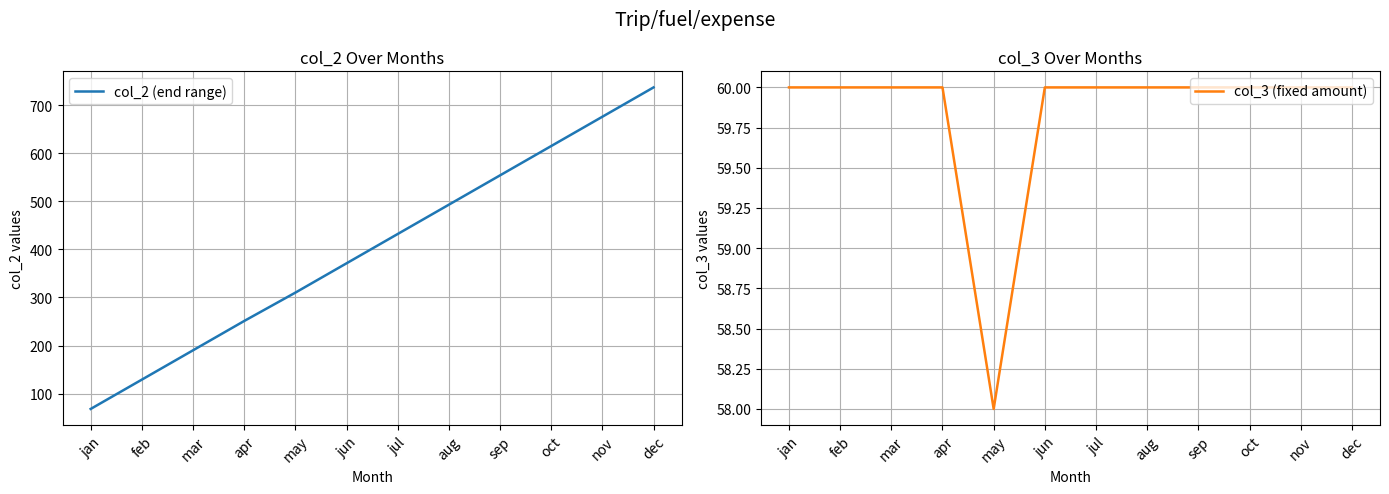

True or false: col_2 (end range) and col_3 (fixed amount) intersect in this chart.

False